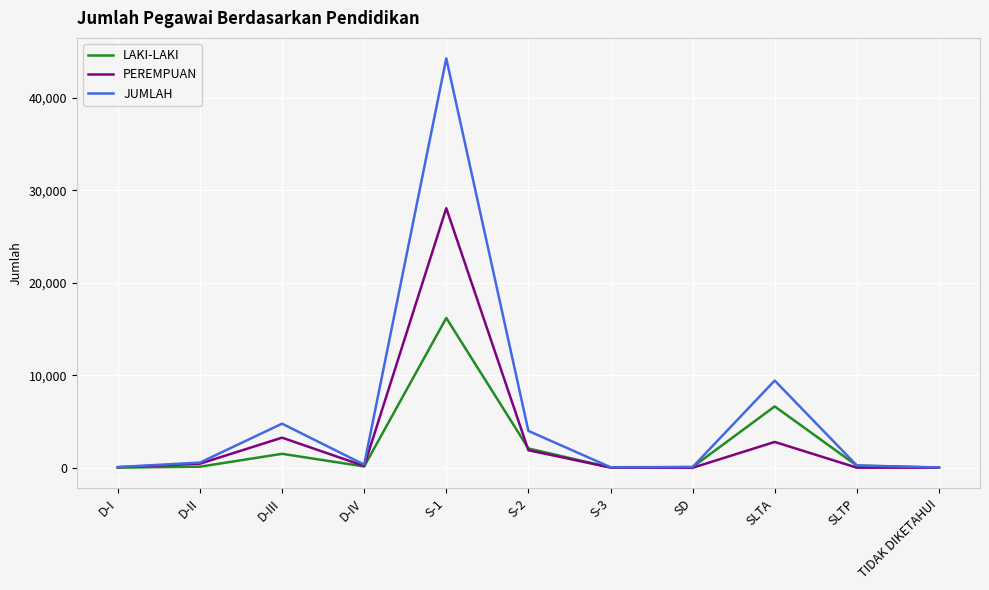

The value of PEREMPUAN at SLTA is 1118. True or false?

False